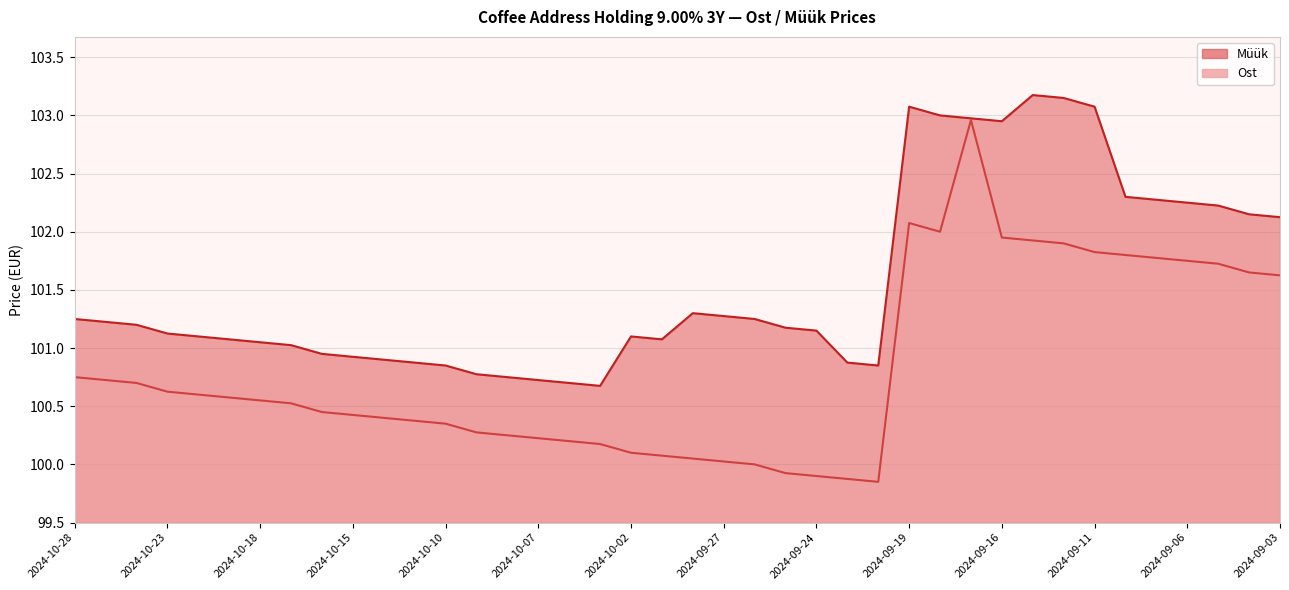

True or false: Müük and Ost intersect in this chart.

False